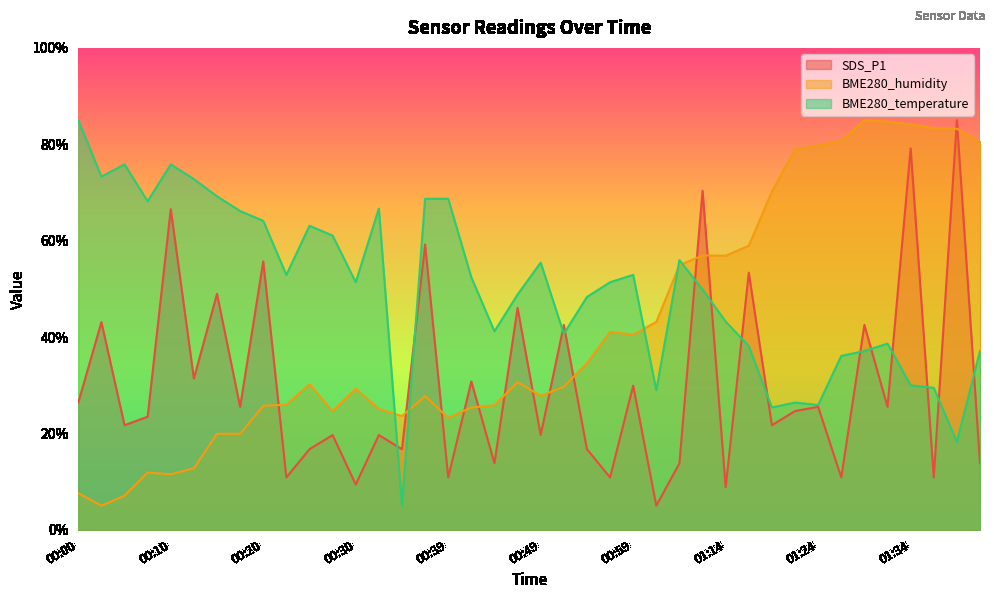

List the labels in order of BME280_humidity value, largest first.

01:29, 01:32, 01:34, 01:36, 01:39, 01:27, 01:41, 01:24, 01:22, 01:19, 01:17, 01:12, 01:14, 01:09, 01:01, 00:57, 00:59, 00:54, 00:47, 00:25, 00:52, 00:30, 00:49, 00:37, 00:22, 00:44, 00:20, 00:42, 00:32, 00:27, 00:35, 00:39, 00:15, 00:17, 00:12, 00:08, 00:10, 00:00, 00:05, 00:03